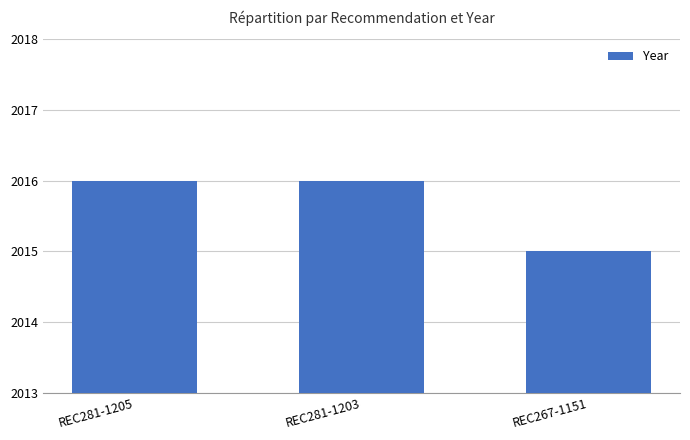

Is it true that the value at REC281-1205 is 2016?

True